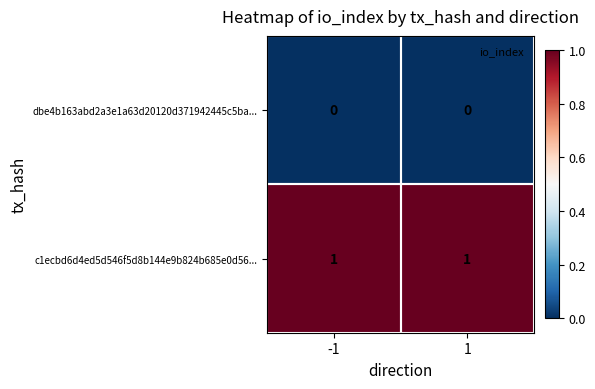

True or false: c1ecbd6d4ed5d546f5d8b144e9b824b685e0d56... has a value of 1 at 1.

True